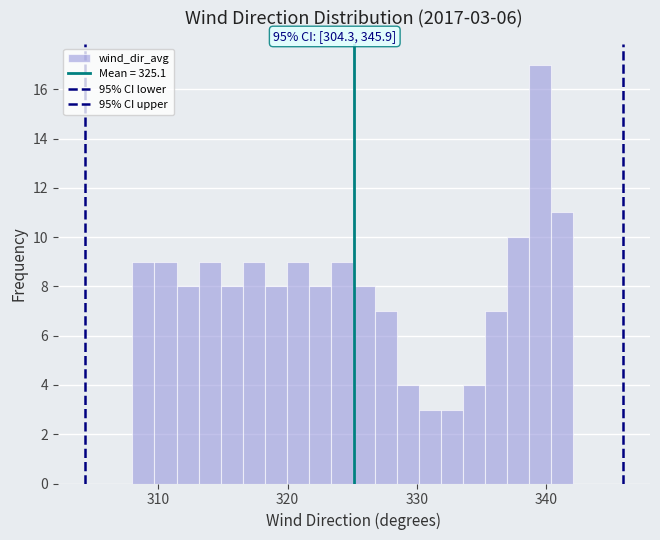

Read against the x-axis, roughly where is the centre of the tallest bar?

340